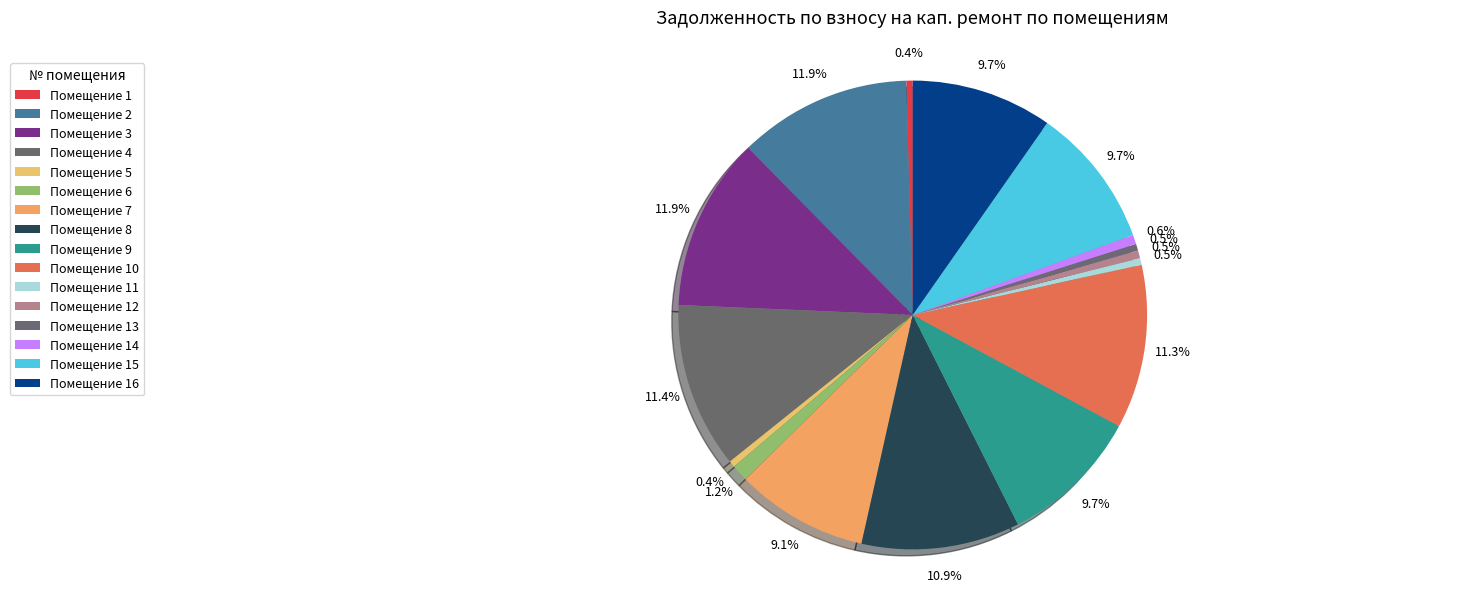

How many slices are in this pie chart?

16